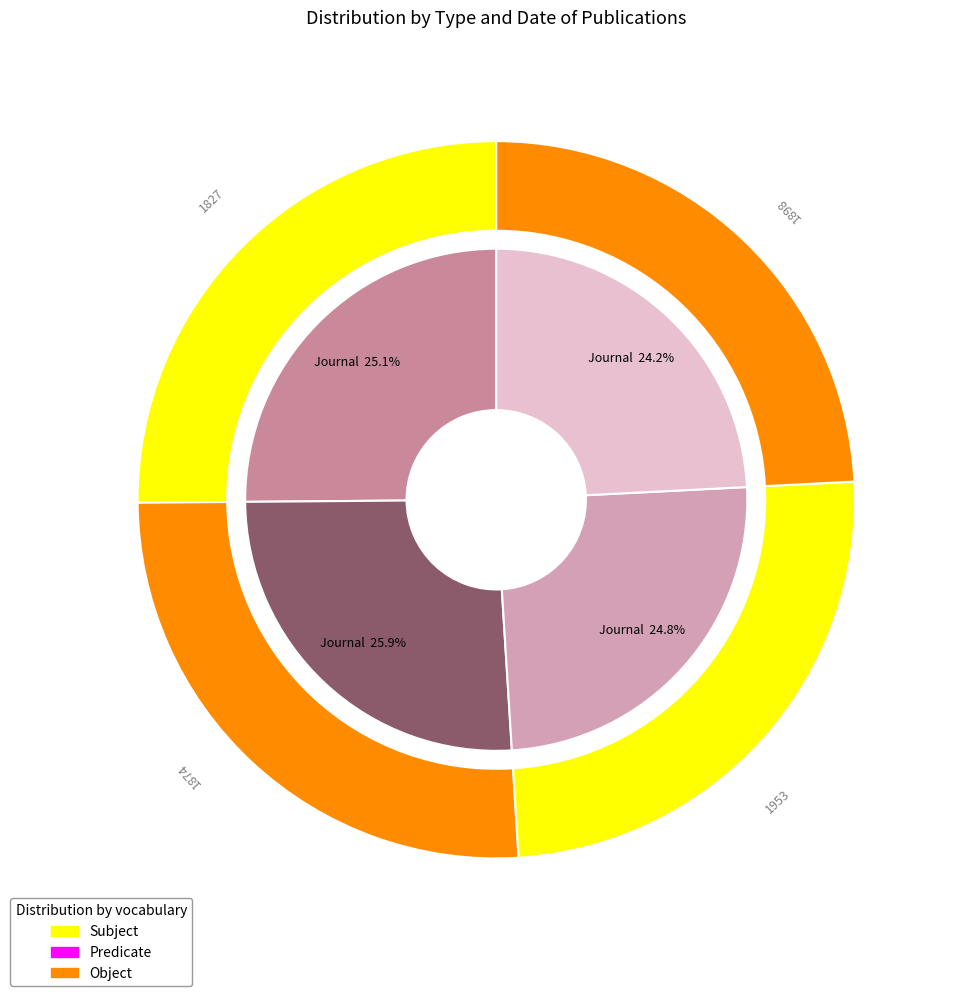

Count the number of slices in the pie.

4